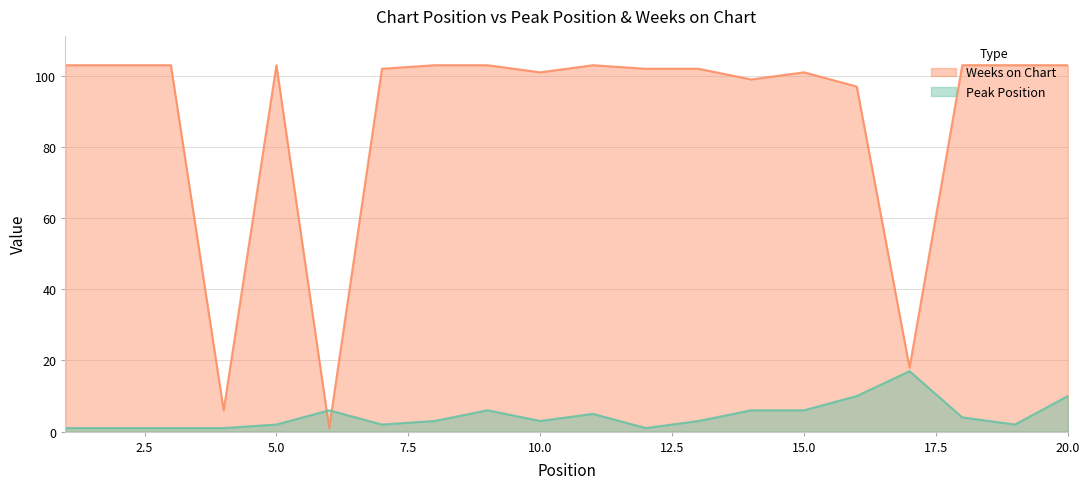

How many interior local peaks does the Peak Position series have?

4